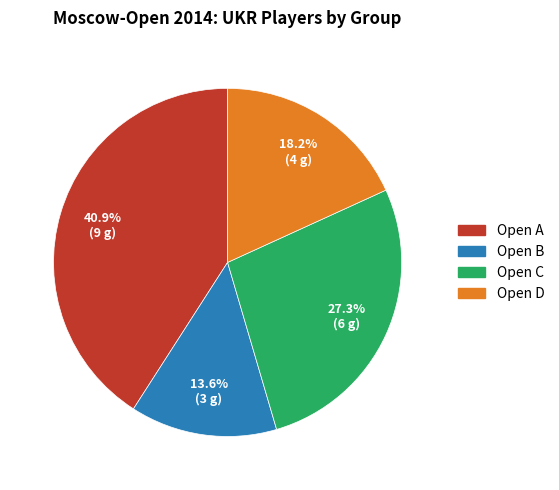

Is the sum of Open A and Open C greater than half?

Yes